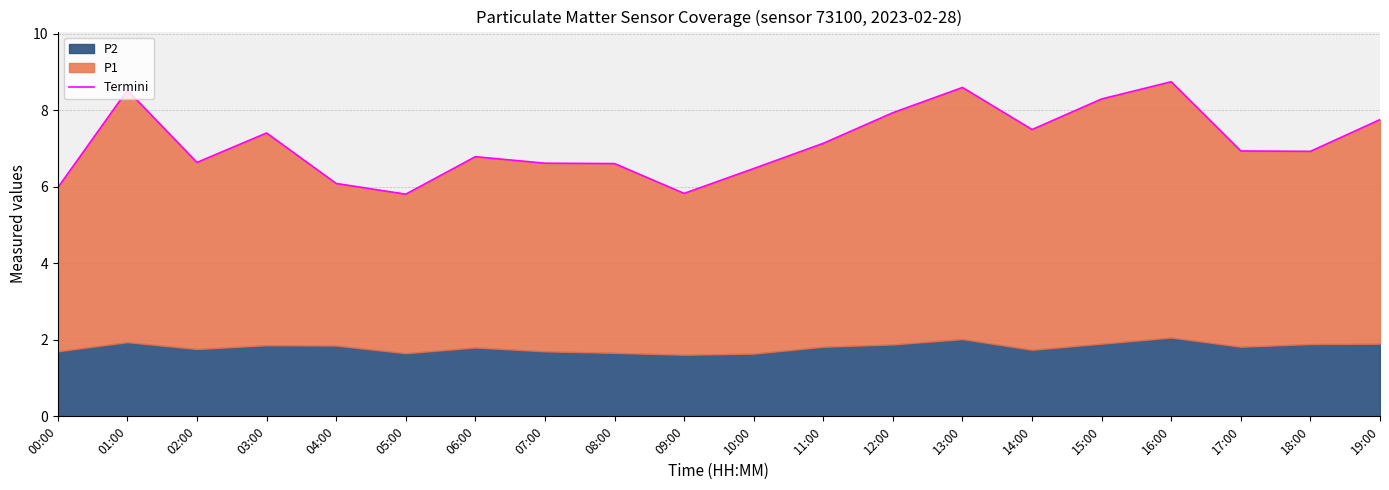

Where does the data first go above 6?

01:00